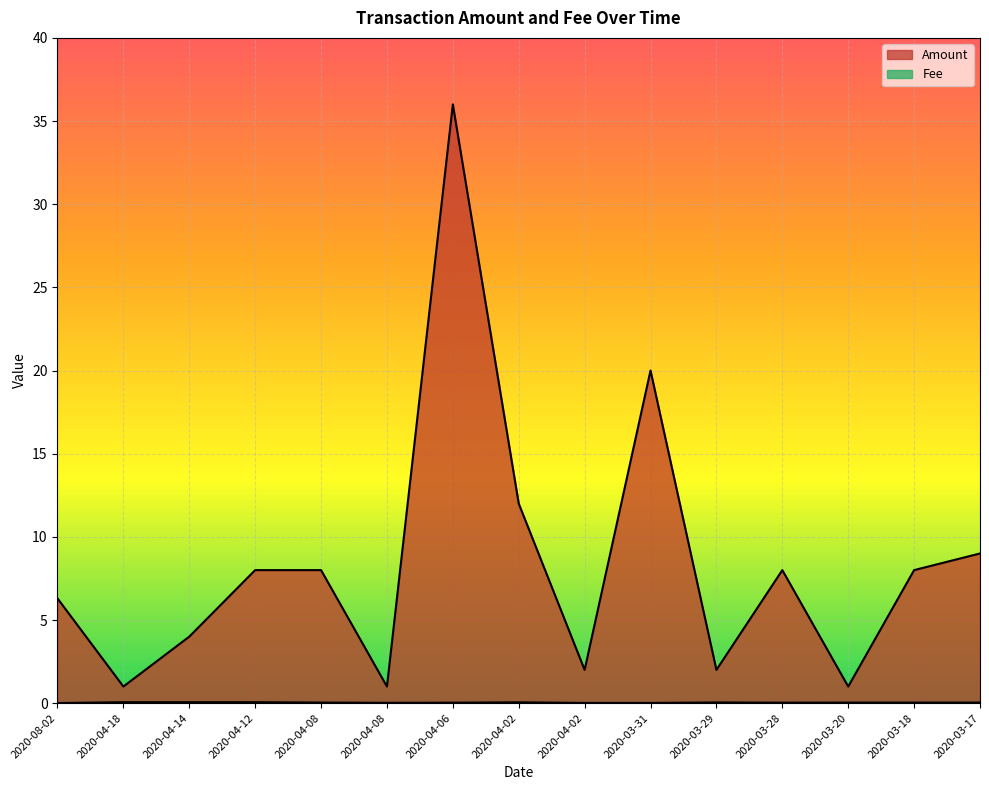

Where is the first local minimum for Amount?

2020-04-18